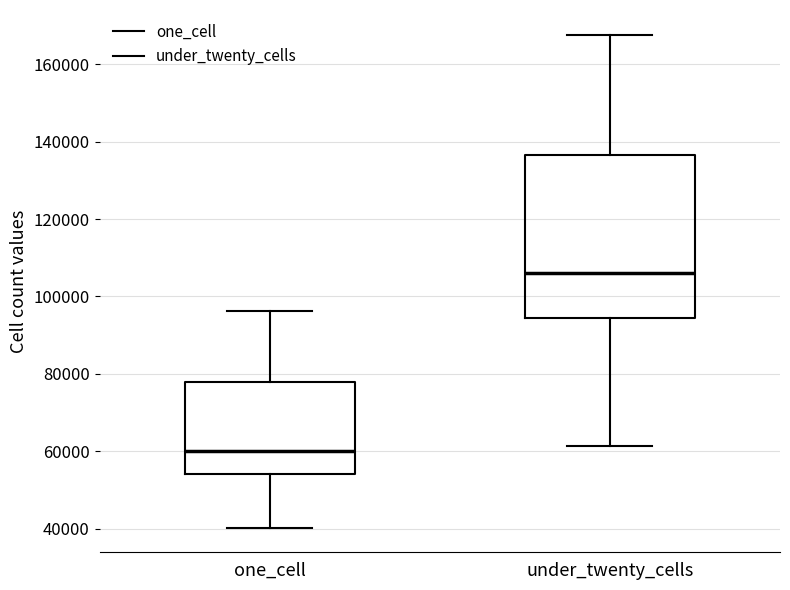

Which box's median line is the lowest?

one_cell